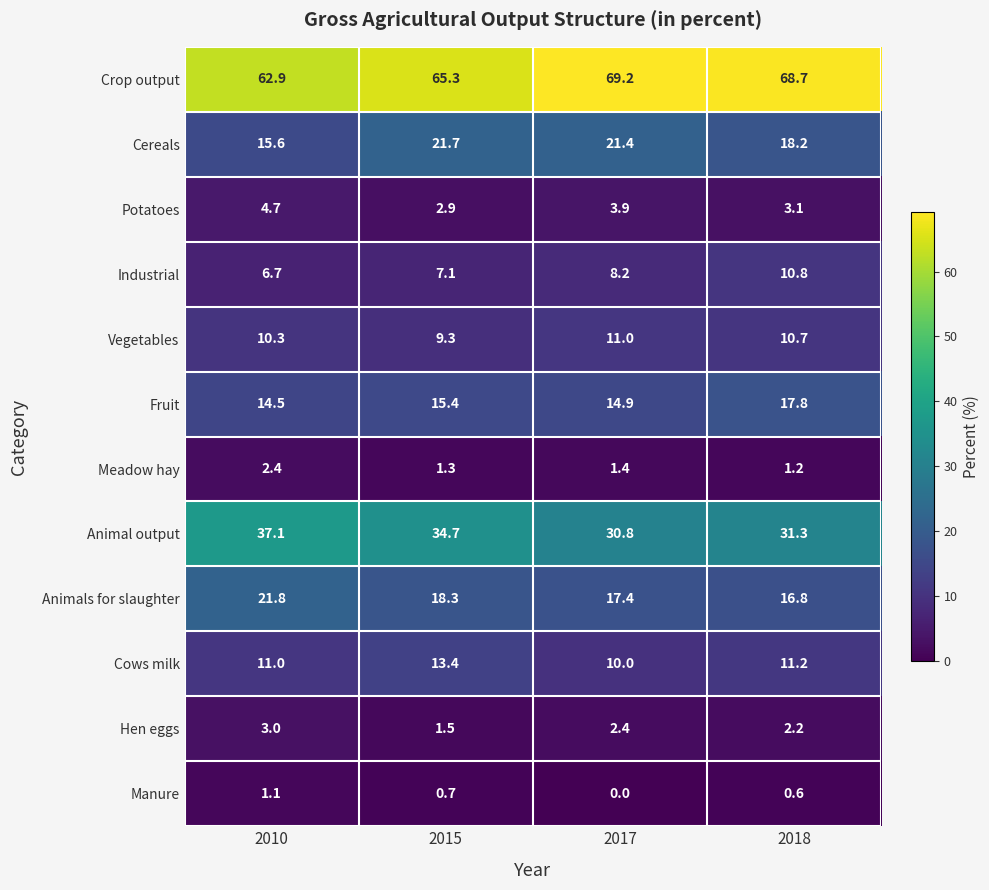

List the labels in order of Cows milk value, smallest first.

2017, 2010, 2018, 2015